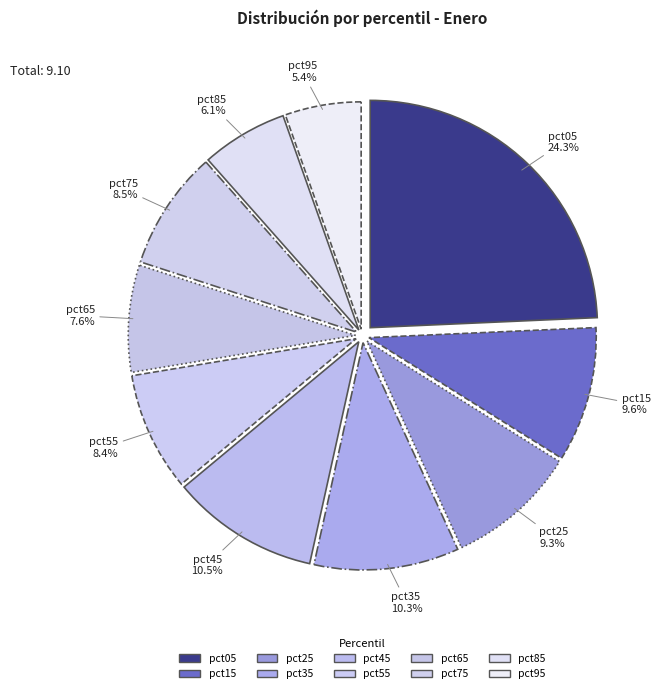

Does pct15 represent more than half of the total?

No